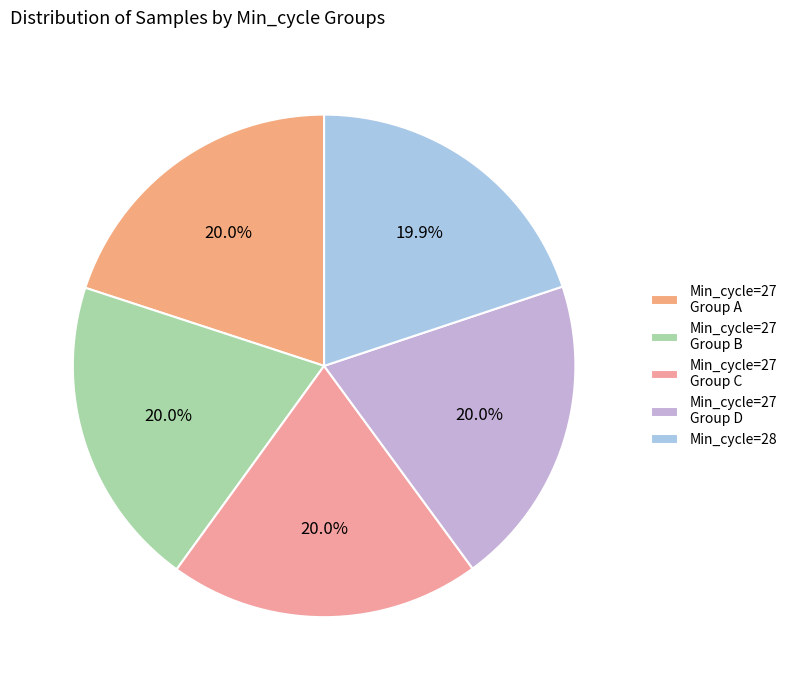

To the nearest percent, what is the average slice percentage?

20%